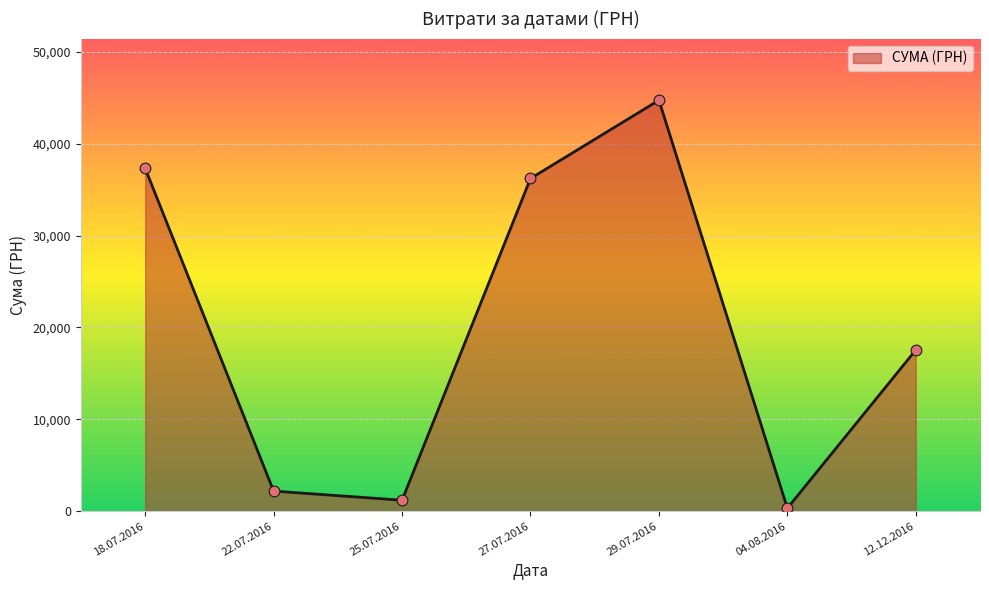

What is the ratio of the value at 18.07.2016 to the value at 29.07.2016?

0.8